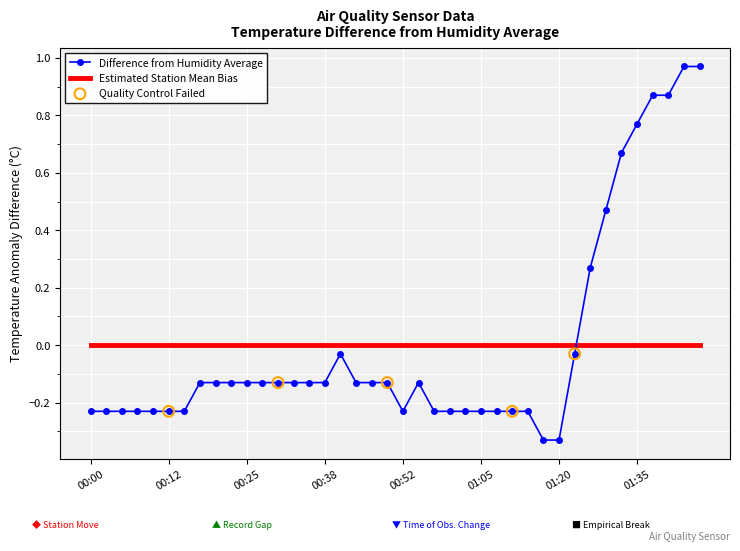

Which series has the largest range (max minus min)?

Difference from Humidity Average